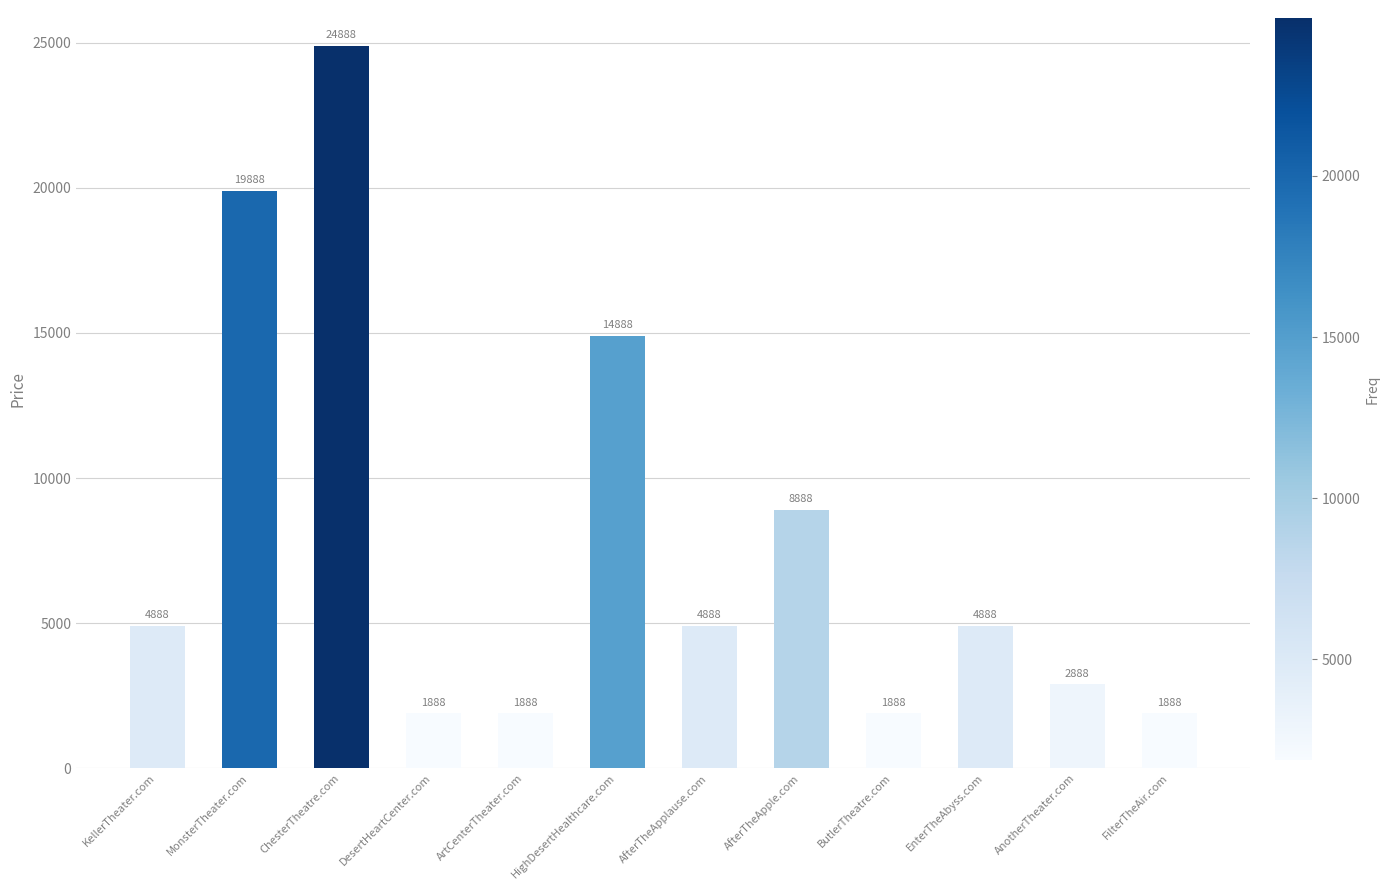

At which label is the value closest to 13388?

HighDesertHealthcare.com